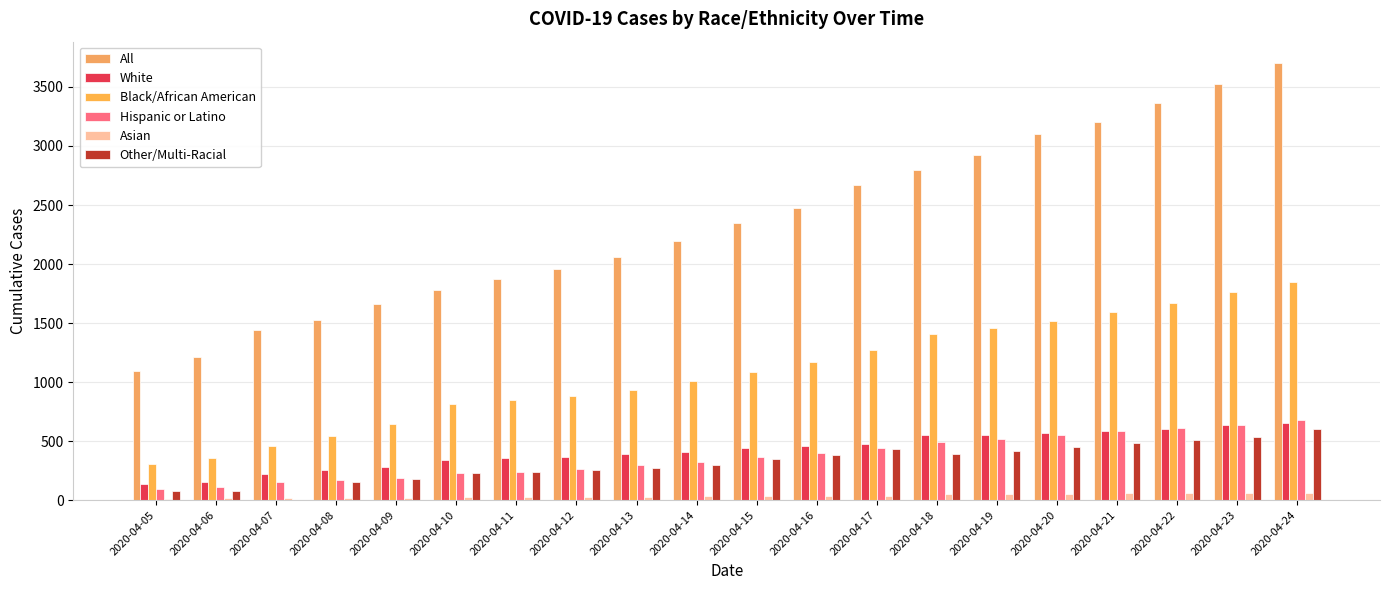

Between 2020-04-05 and 2020-04-15, which is larger?

2020-04-15